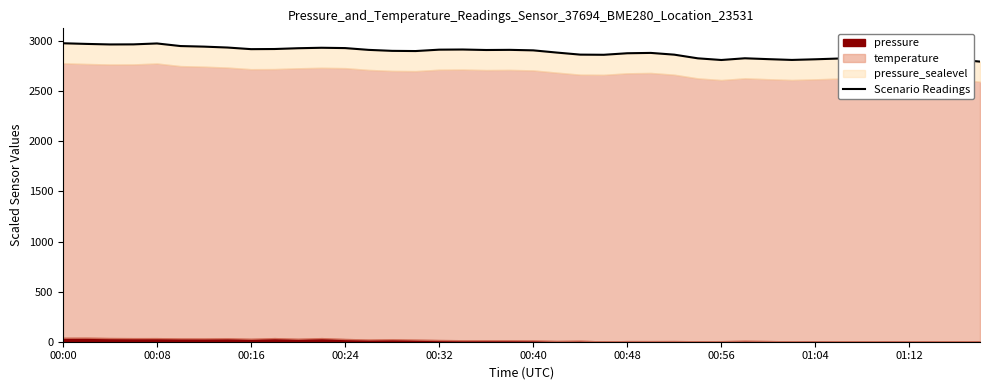

What is the difference between the values at 00:48 and 16?

30.3